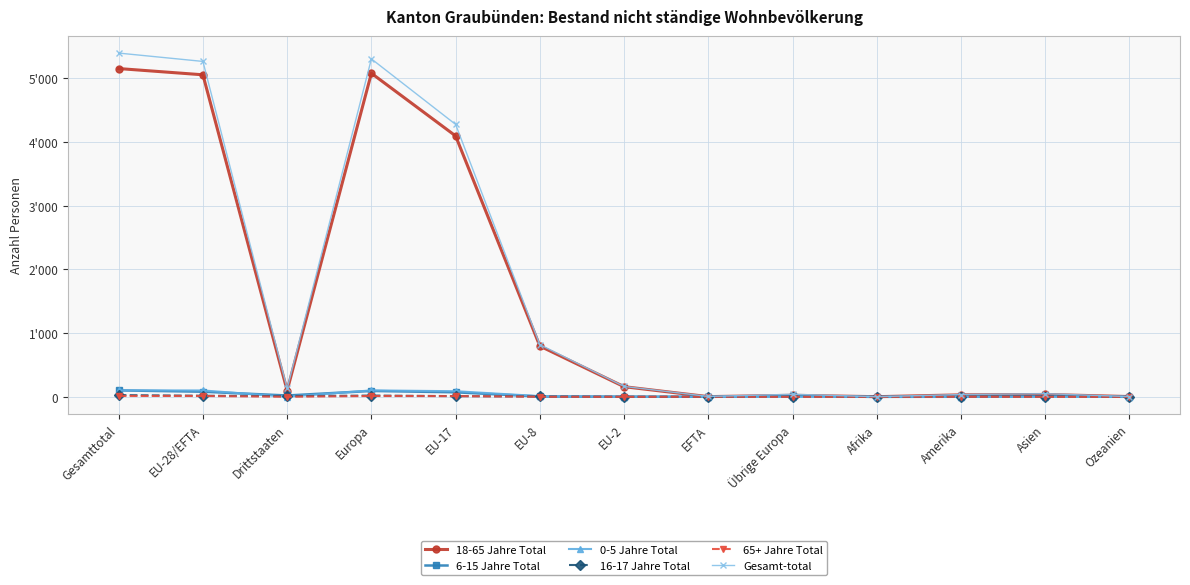

What is the greatest value displayed?

5397